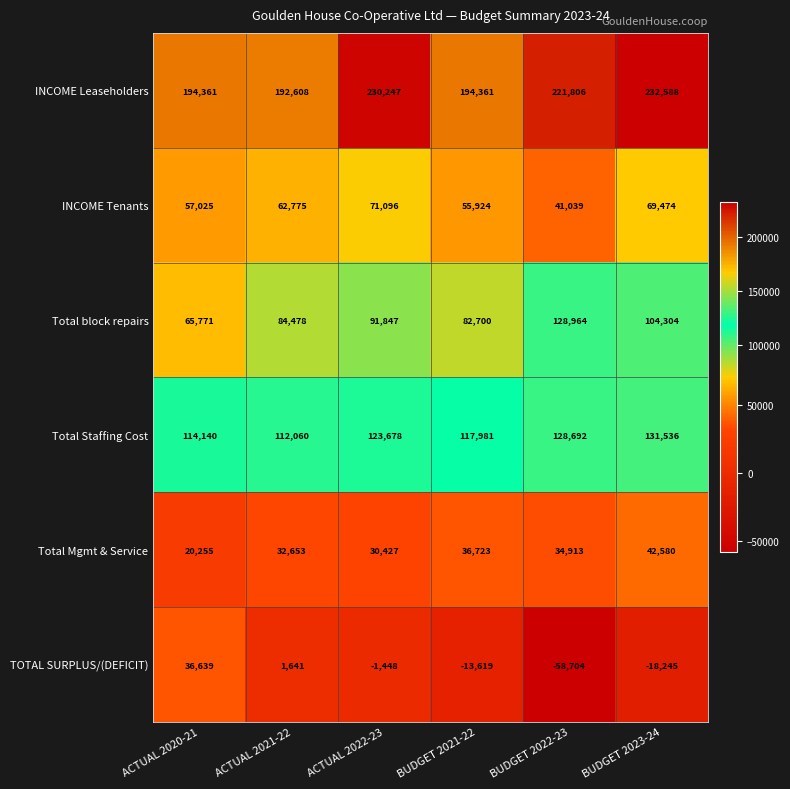

Is it true that Total Mgmt & Service equals 14090 at ACTUAL 2022-23?

False